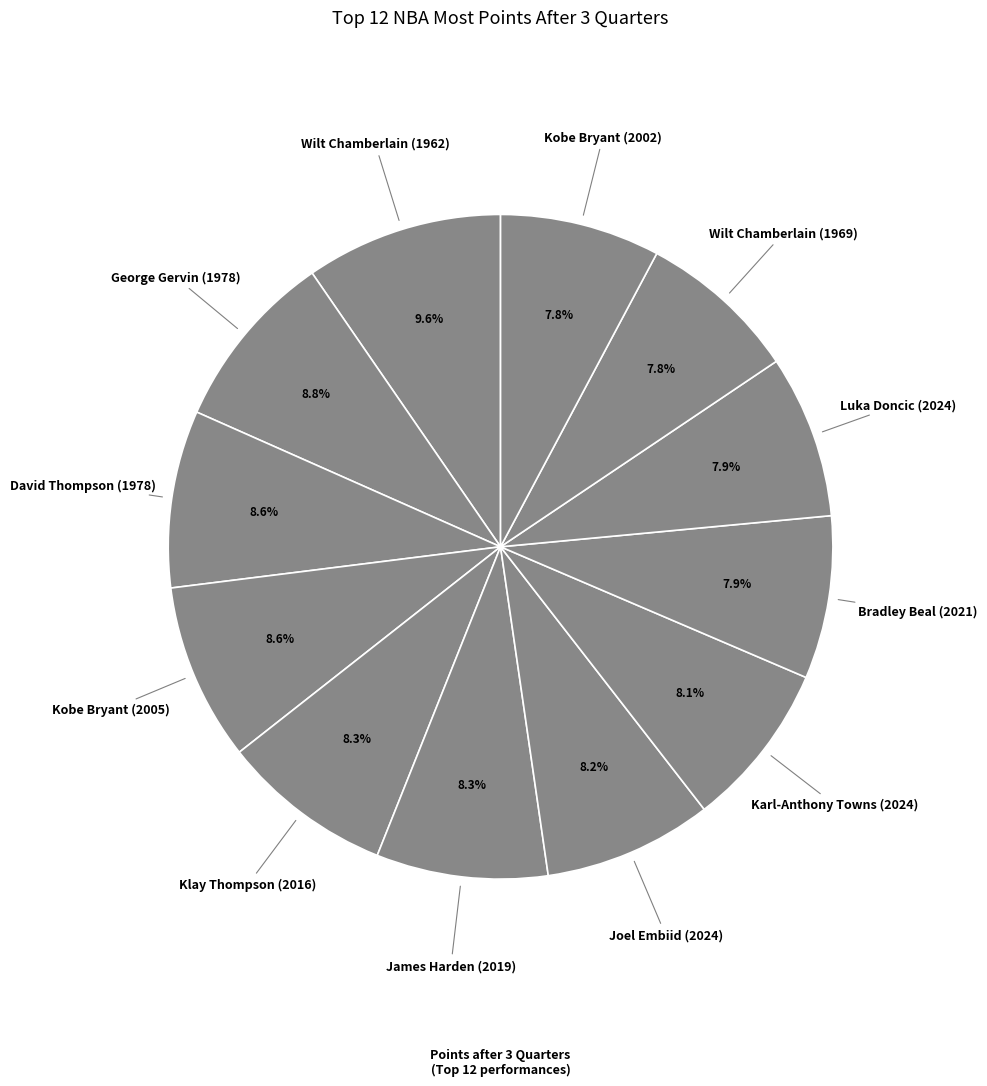

How many slices are in this pie chart?

12